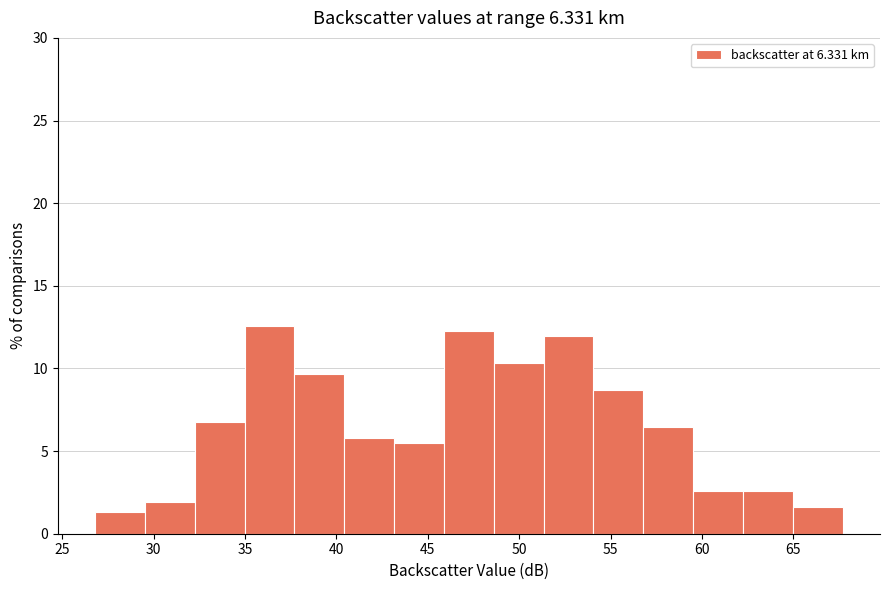

Reading left to right, list every bar in this chart as the range it spans on the x-axis followed by its height. Neither the bar edges nor the heights are printed on the chart, so give them approximately, as read against the axes.

27.0 to 29.5: 1.5
29.5 to 32.5: 2.0
32.5 to 35.0: 7.0
35.0 to 37.5: 12.5
37.5 to 40.5: 9.5
40.5 to 43.0: 6.0
43.0 to 46.0: 5.5
46.0 to 48.5: 12.5
48.5 to 51.5: 10.5
51.5 to 54.0: 12.0
54.0 to 57.0: 8.5
57.0 to 59.5: 6.5
59.5 to 62.0: 2.5
62.0 to 65.0: 2.5
65.0 to 67.5: 1.5